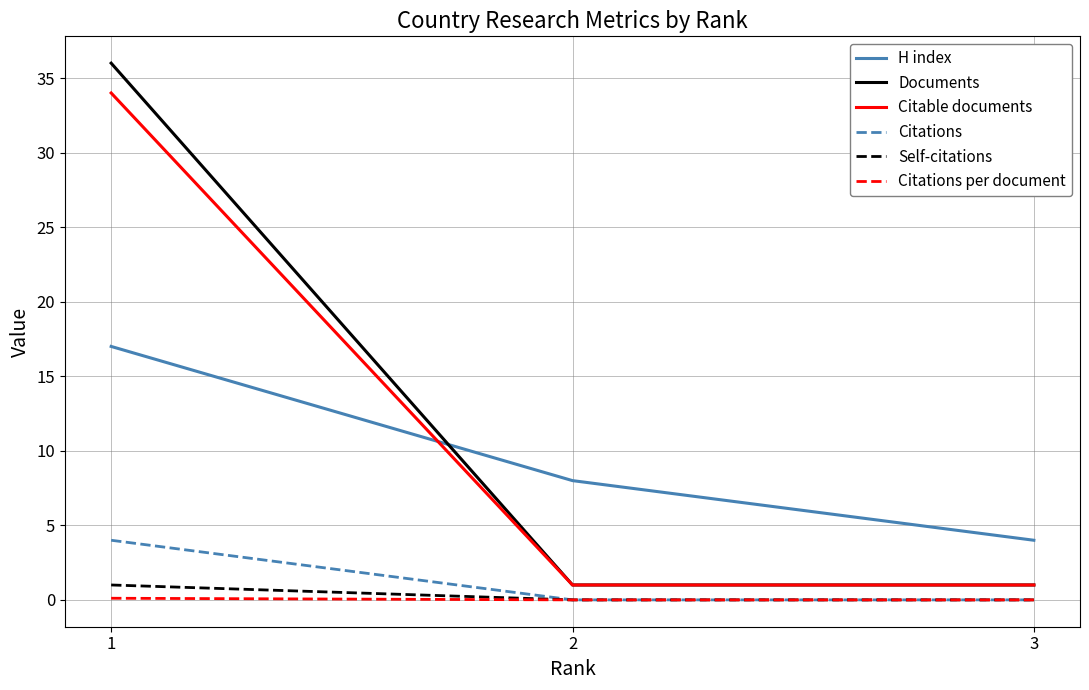

Is this an area chart (filled region under the line)?

No